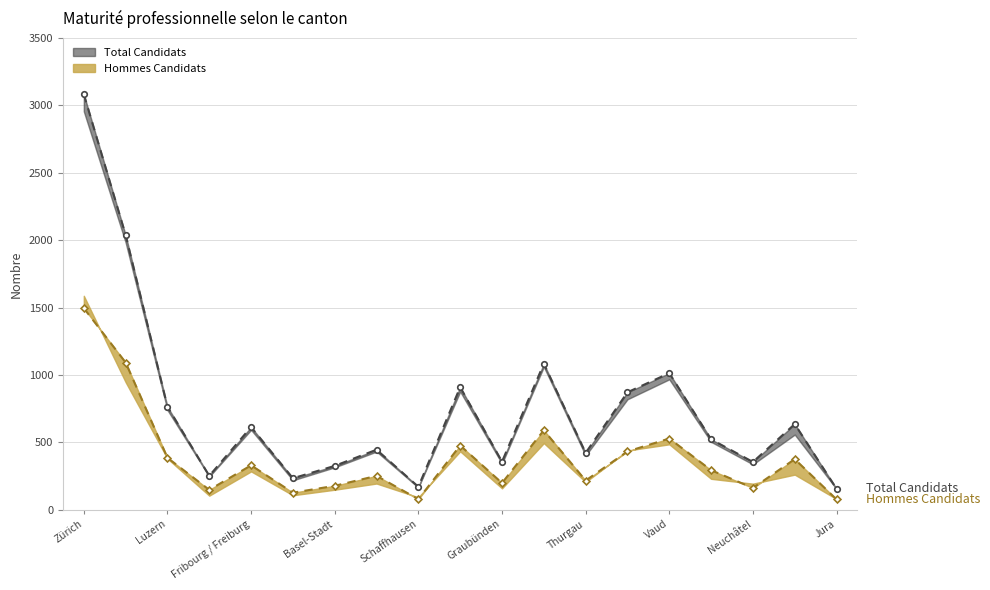

Rank the series by their average value, from highest to lowest.

Total Candidats line, Hommes Candidats line